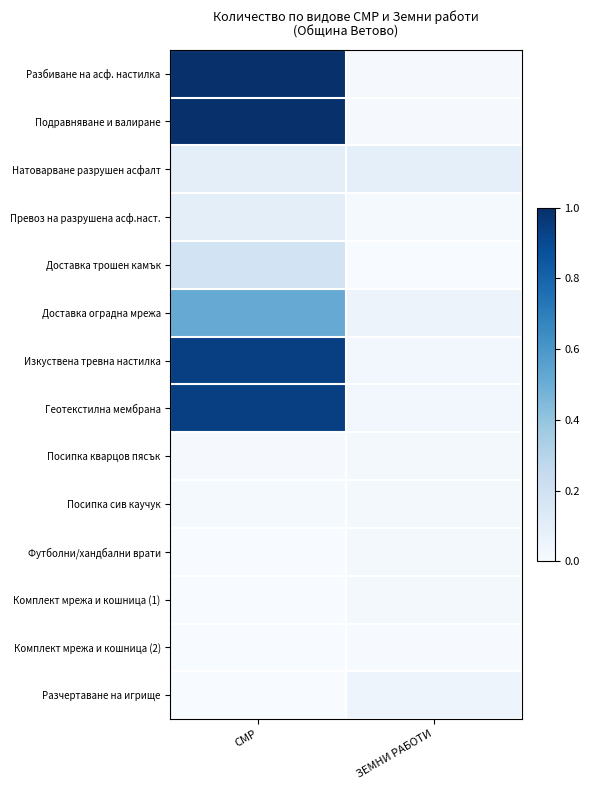

Which series changed the most between СМР and ЗЕМНИ РАБОТИ?

Разбиване на асф. настилка